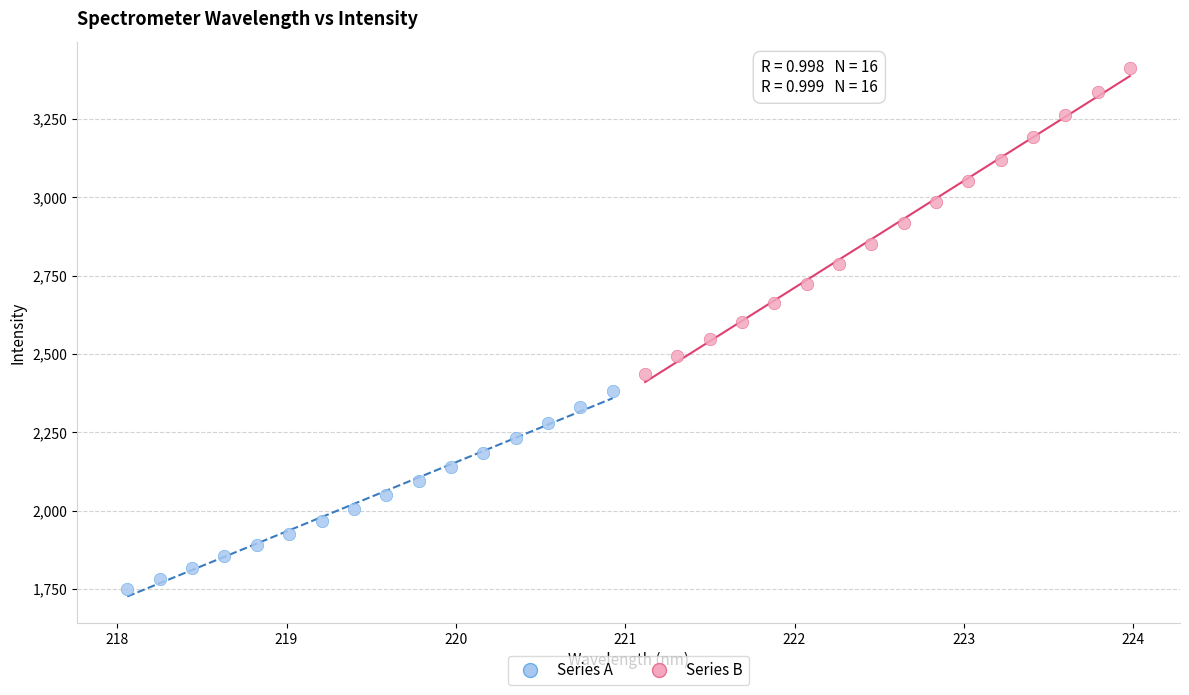

Which series contains the highest Y value?

Series B